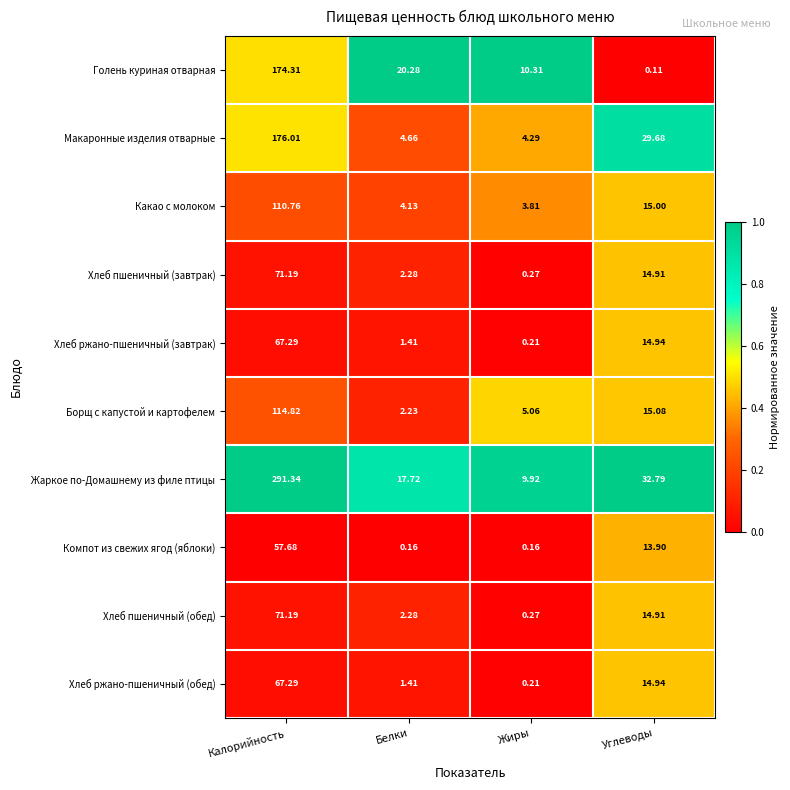

Which series has the largest range (max minus min)?

Жаркое по-Домашнему из филе птицы